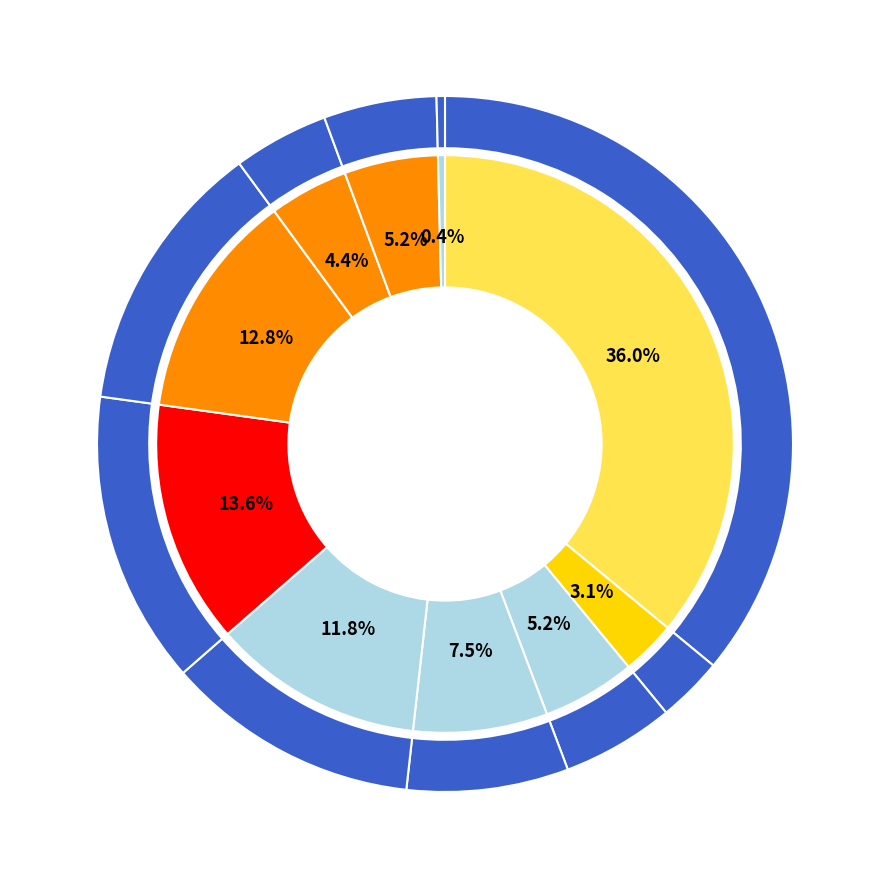

Is there a majority slice in this chart?

No